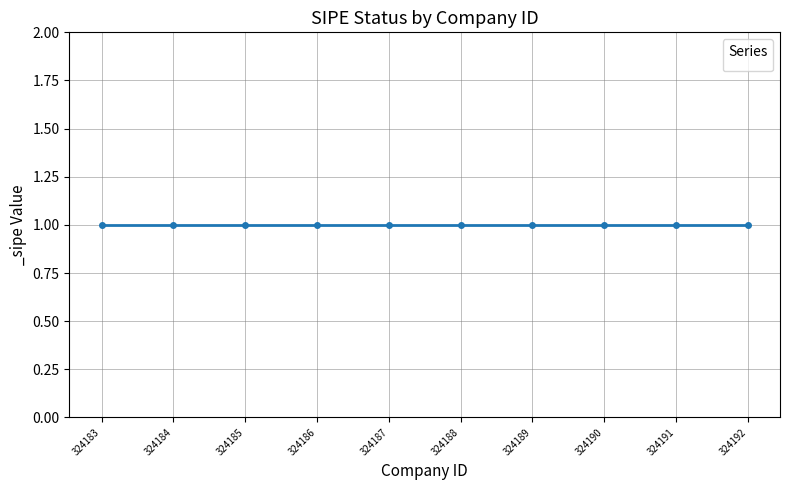

True or false: _sipe and ID intersect in this chart.

False